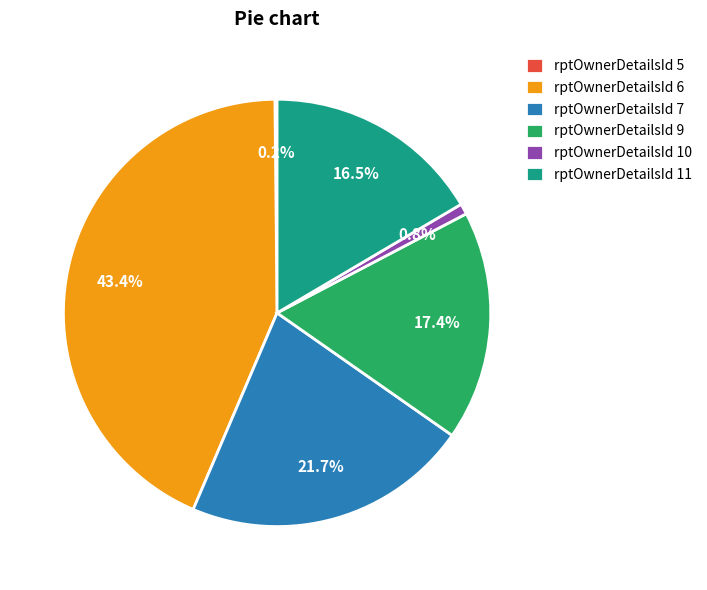

Does any single category account for the majority?

No